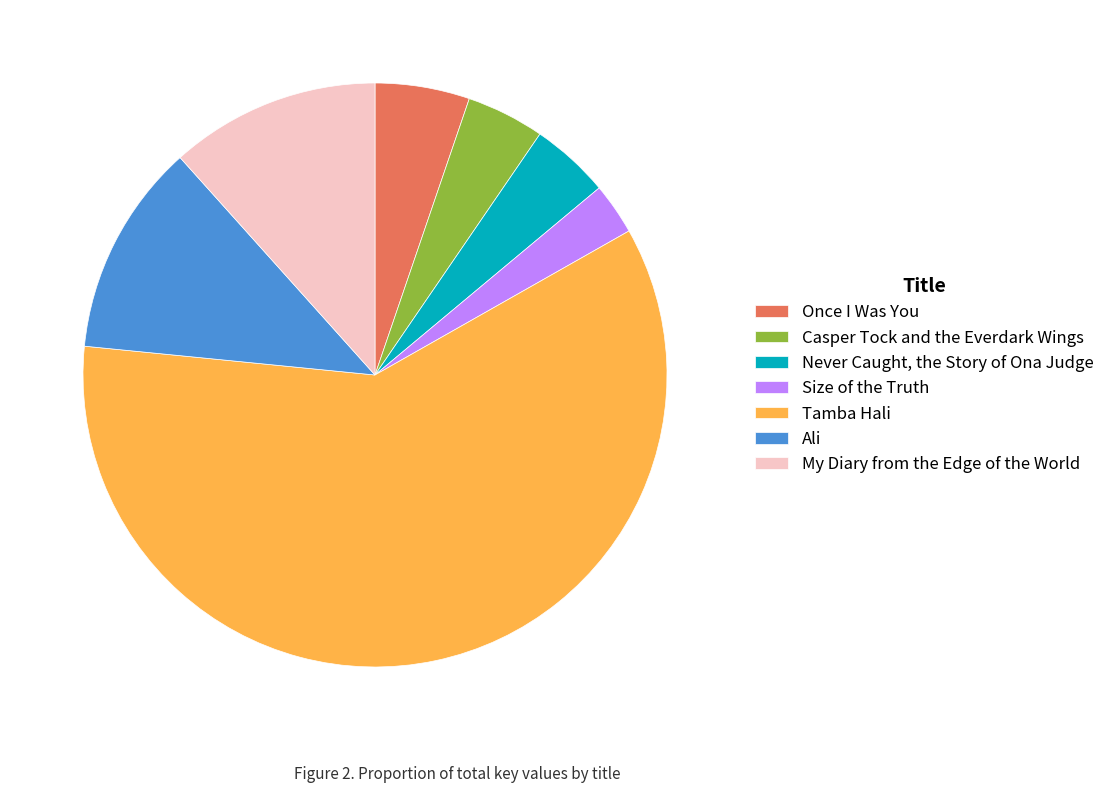

What is the majority slice?

Tamba Hali